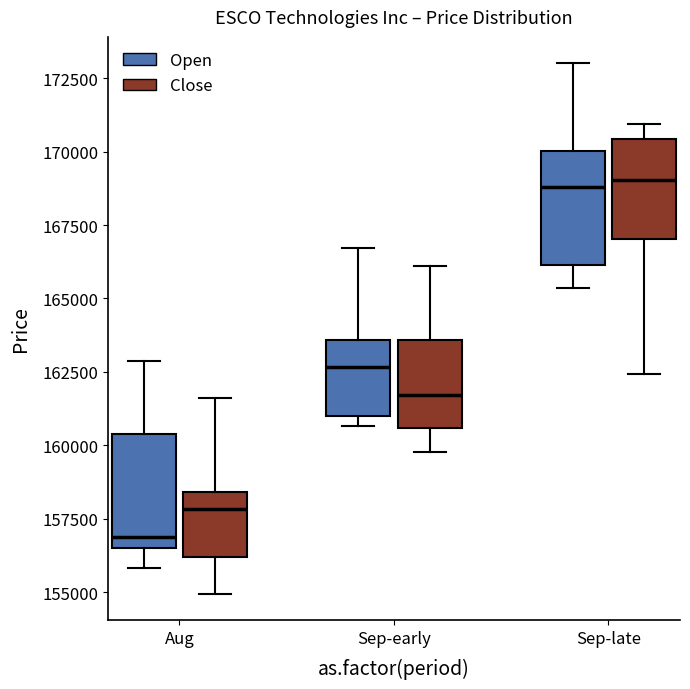

Where is the upper edge of the box for Aug (Open) on the y-axis? The values are not printed on the chart, so give them approximately, as read against the axis.

160500